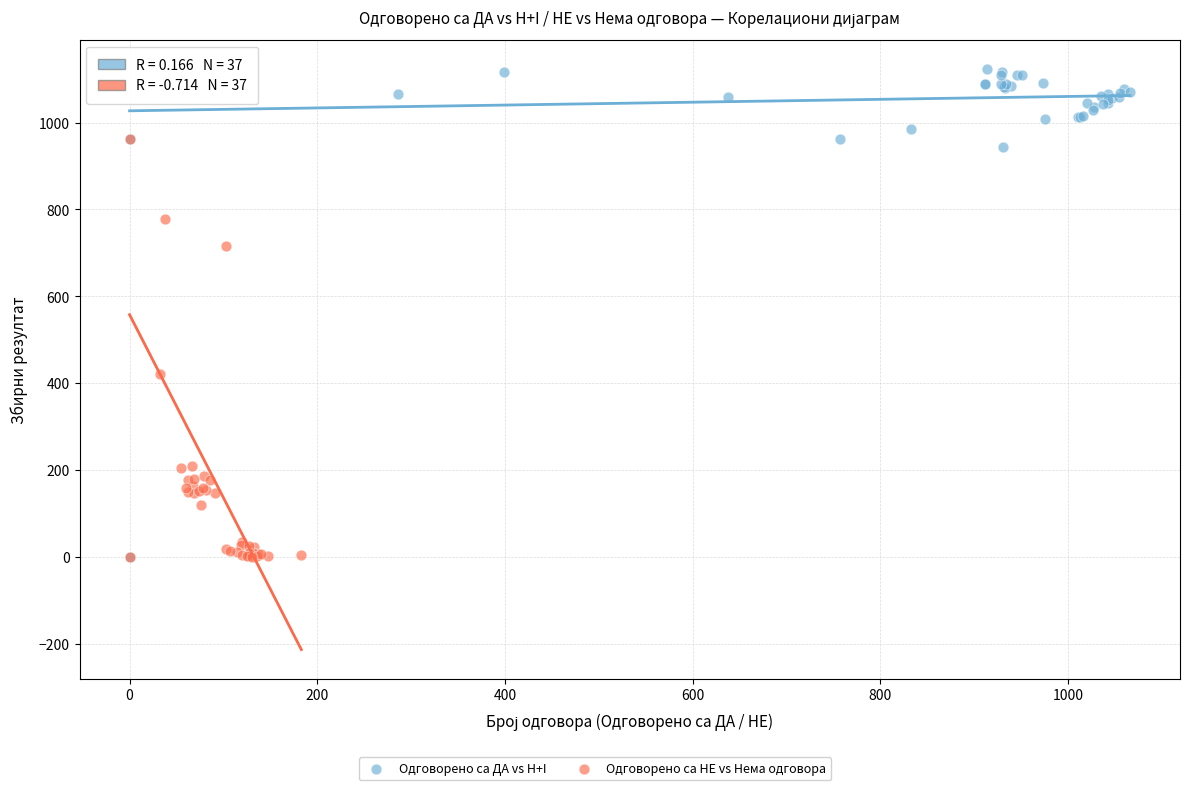

Which series has the widest spread of Y values?

Одговорено са ДА vs H+I